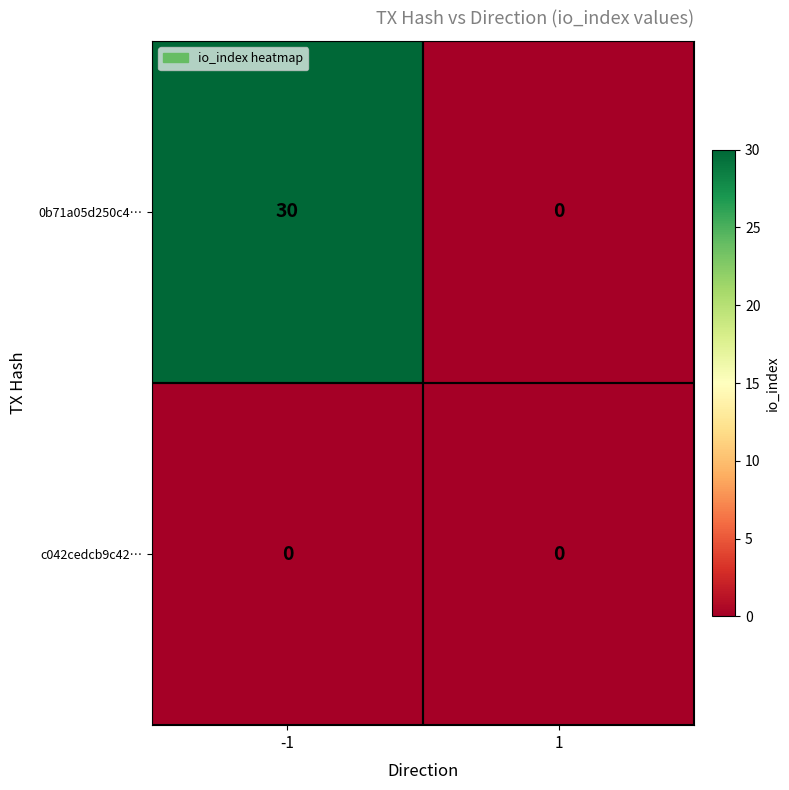

Which series has the largest total across all categories?

0b71a05d250c4…